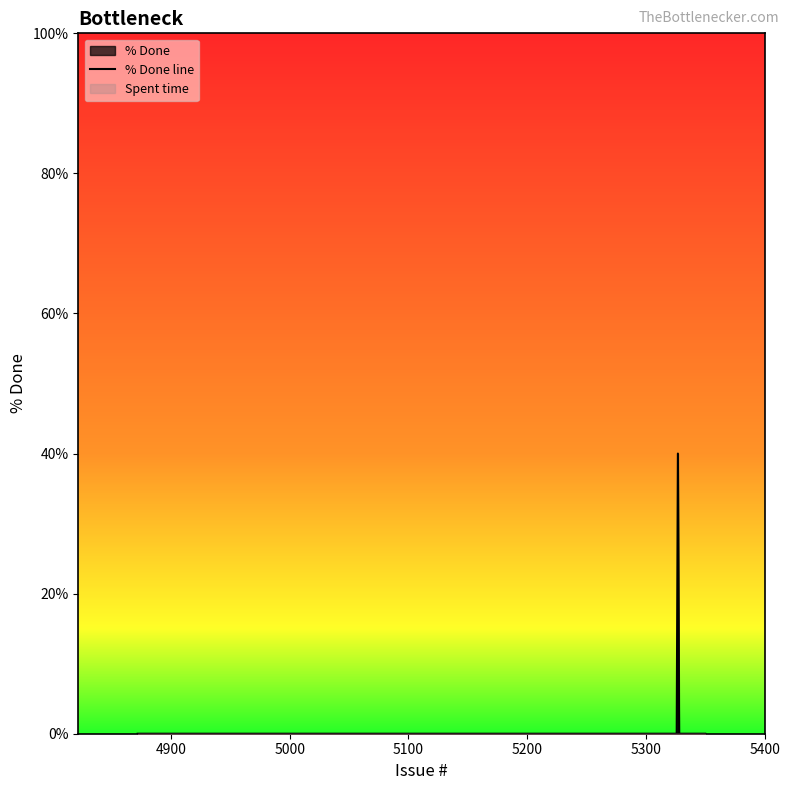

What is the highest value of the % Done line series?

40